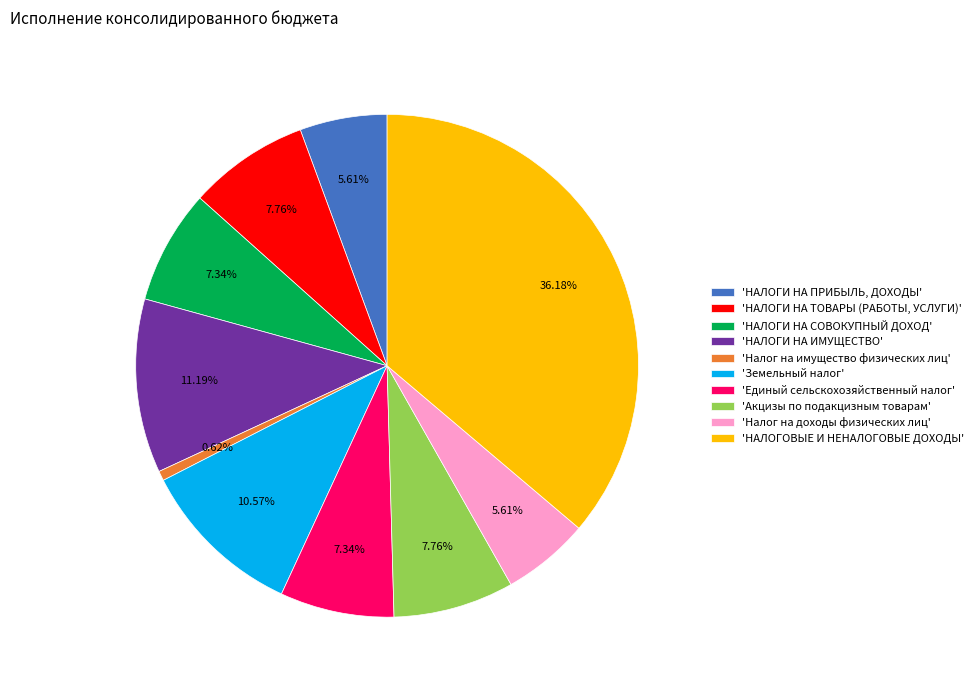

What is the smallest slice in the pie chart?

'Налог на имущество физических лиц'